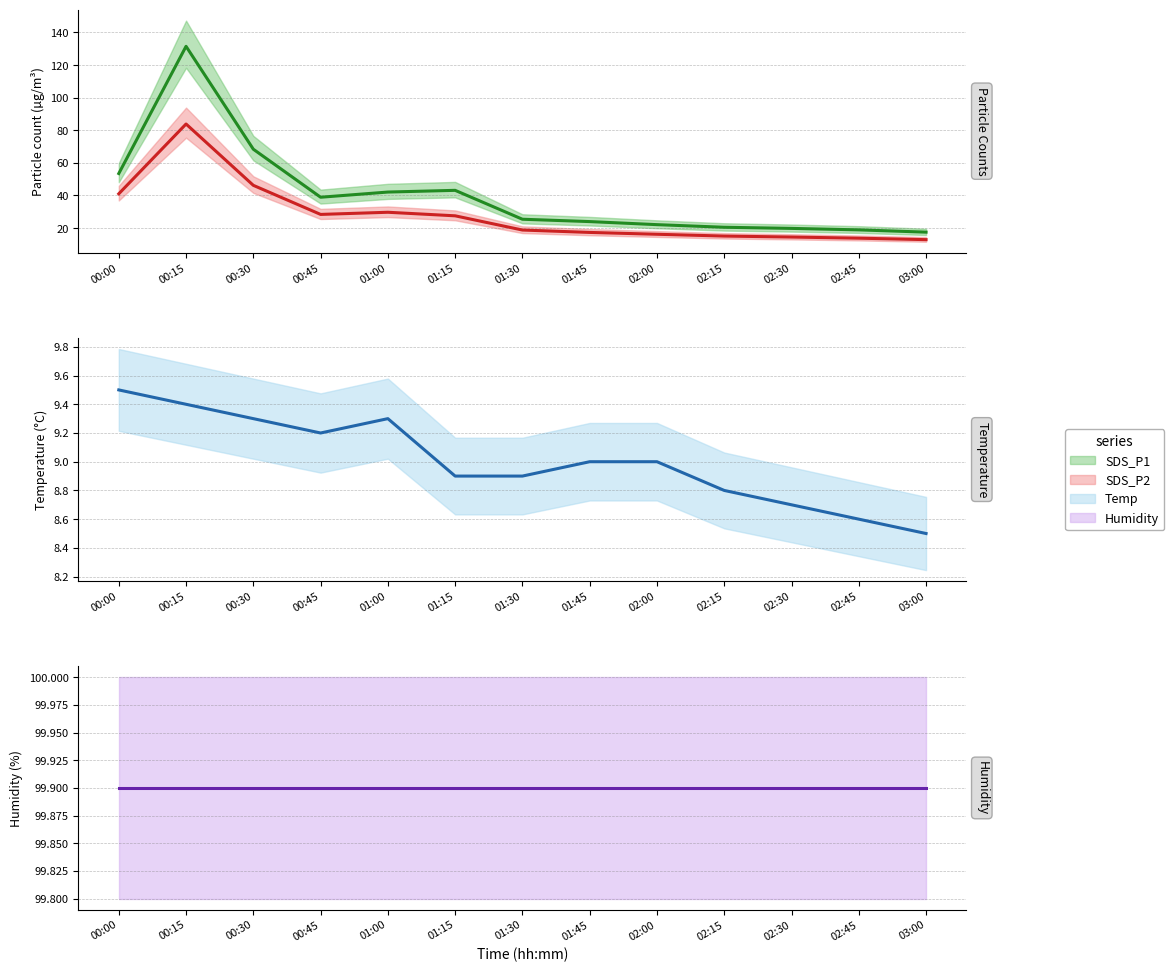

True or false: Humidity (mean) and SDS_P2 (mean) cross at least once.

False